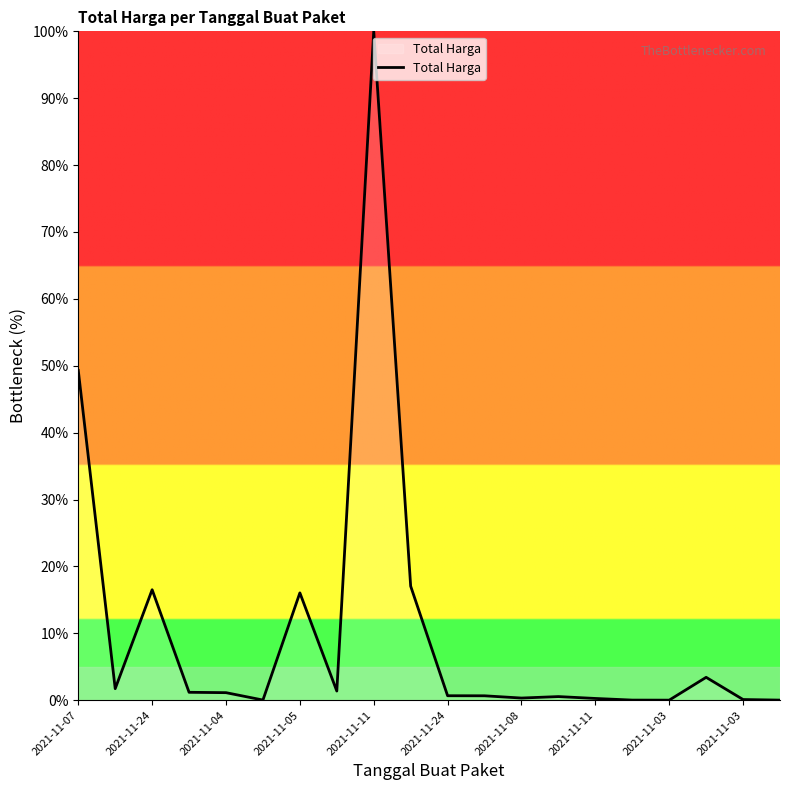

What is the maximum value shown in the chart?

100.0